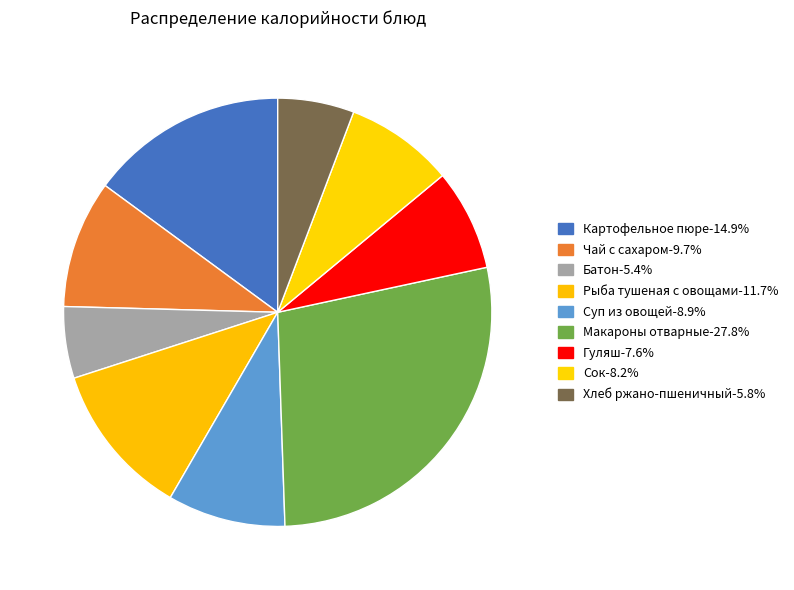

Approximately how many times larger is the value at Суп из овощей compared to Картофельное пюре?

0.6